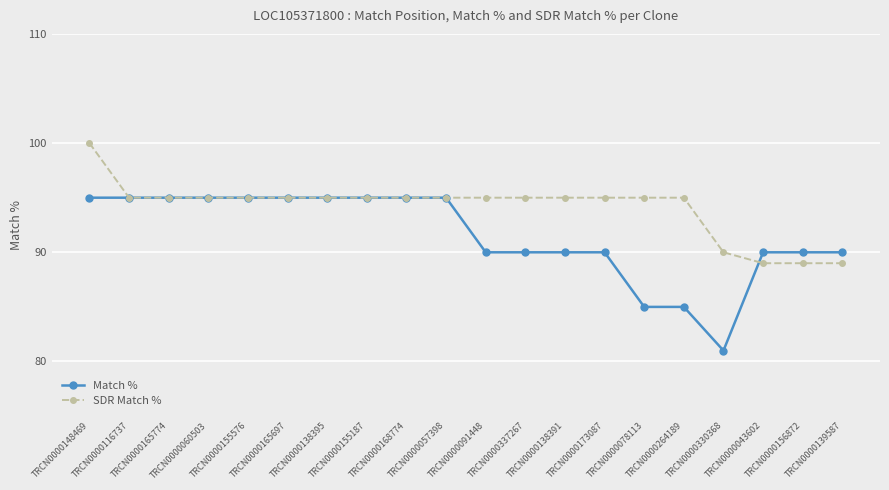

What is the value of the Match % point at the 2nd from the left?

95